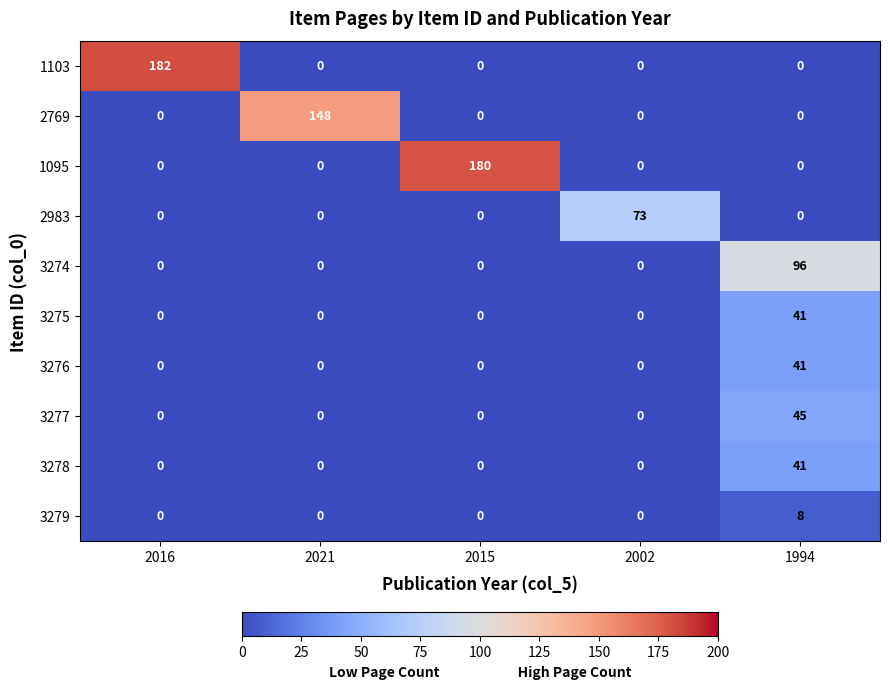

Which series changed the most between 2016 and 2002?

1103